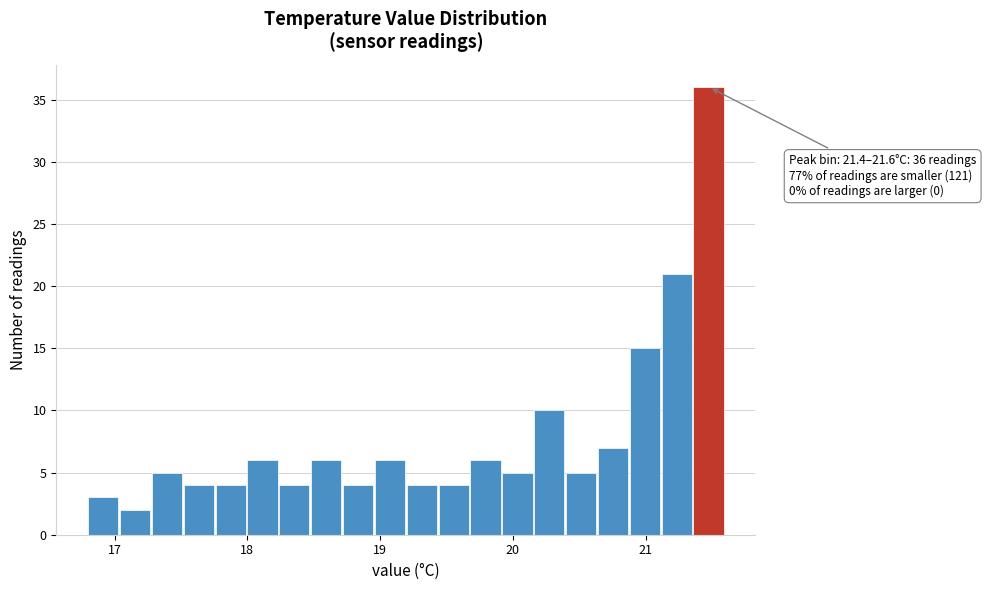

Read against the x-axis, roughly where is the centre of the tallest bar?

21.5